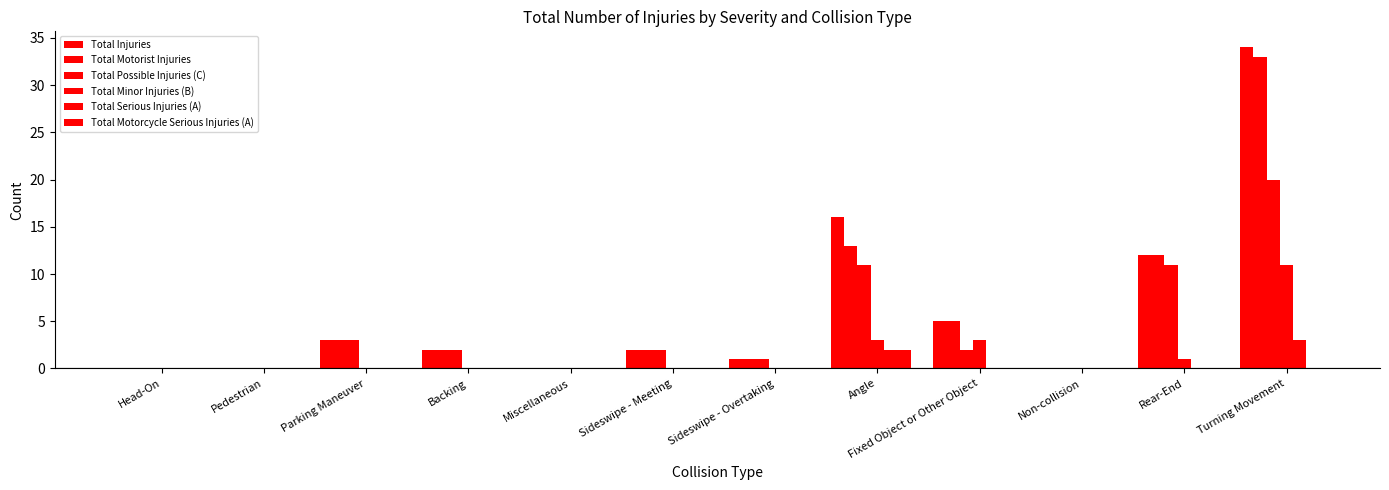

Is it true that Total Injuries equals 13 at Head-On?

False